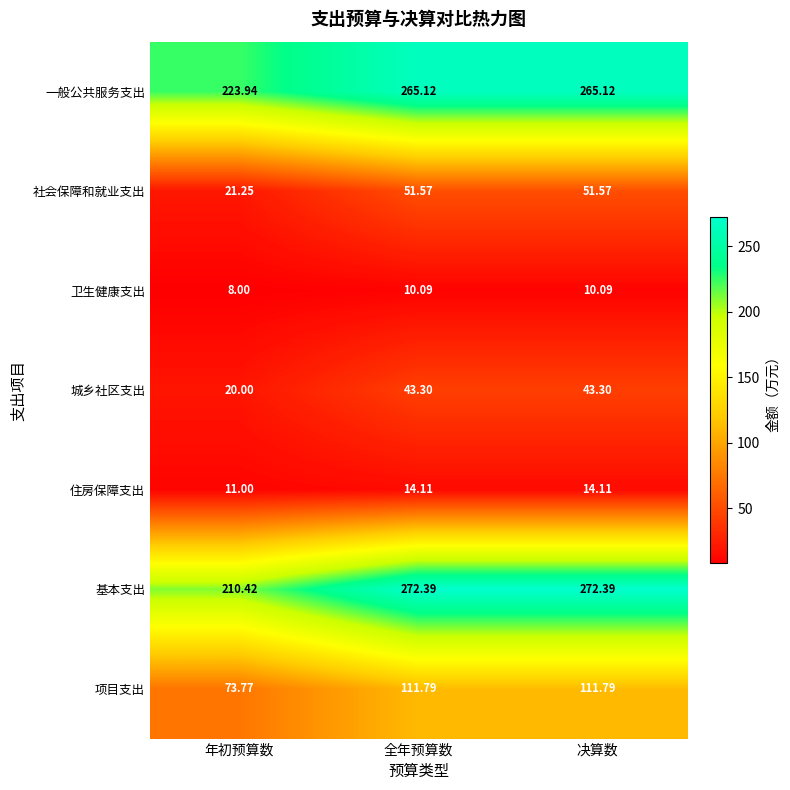

Is the value of 住房保障支出 at 决算数 greater than the value of 一般公共服务支出 at 全年预算数?

No